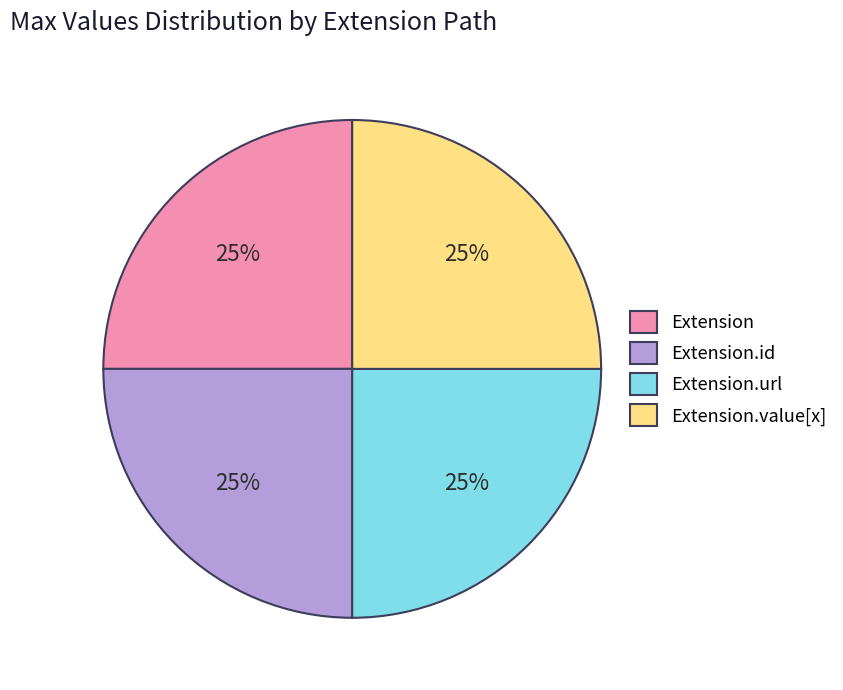

Is Extension.url the majority of the pie?

No